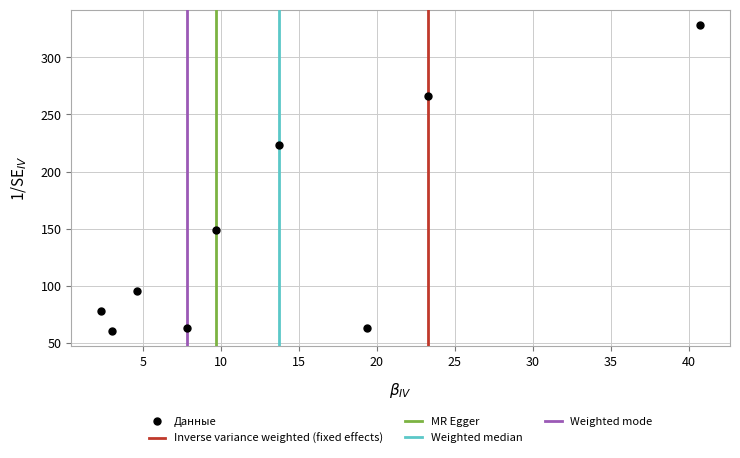

What is the average X value?

13.9